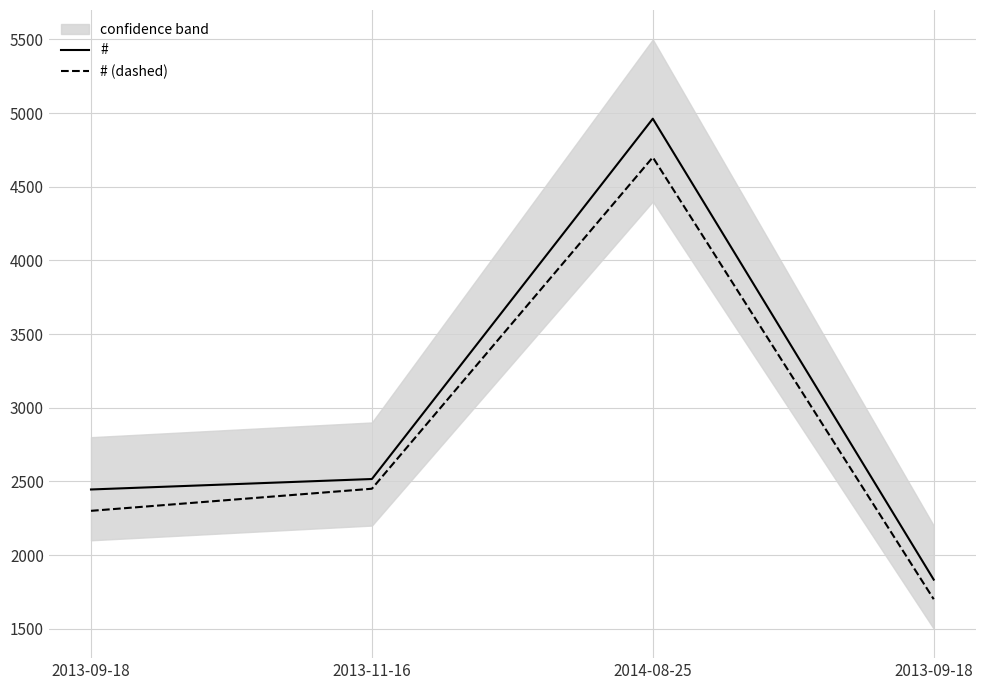

Does the chart have visible grid lines?

Yes